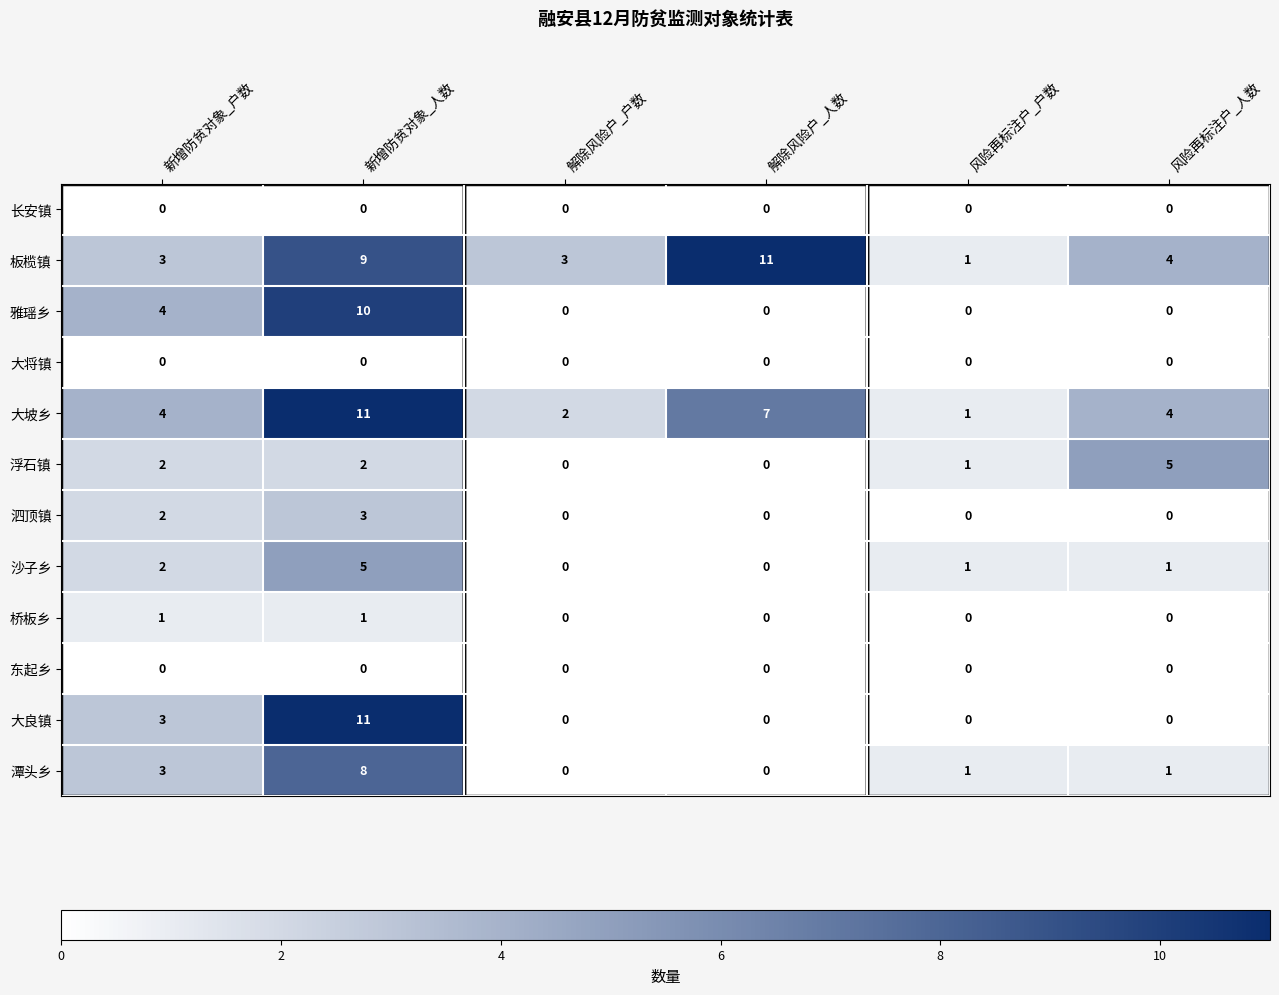

Is it true that 桥板乡 equals 0 at 解除风险户_人数?

True